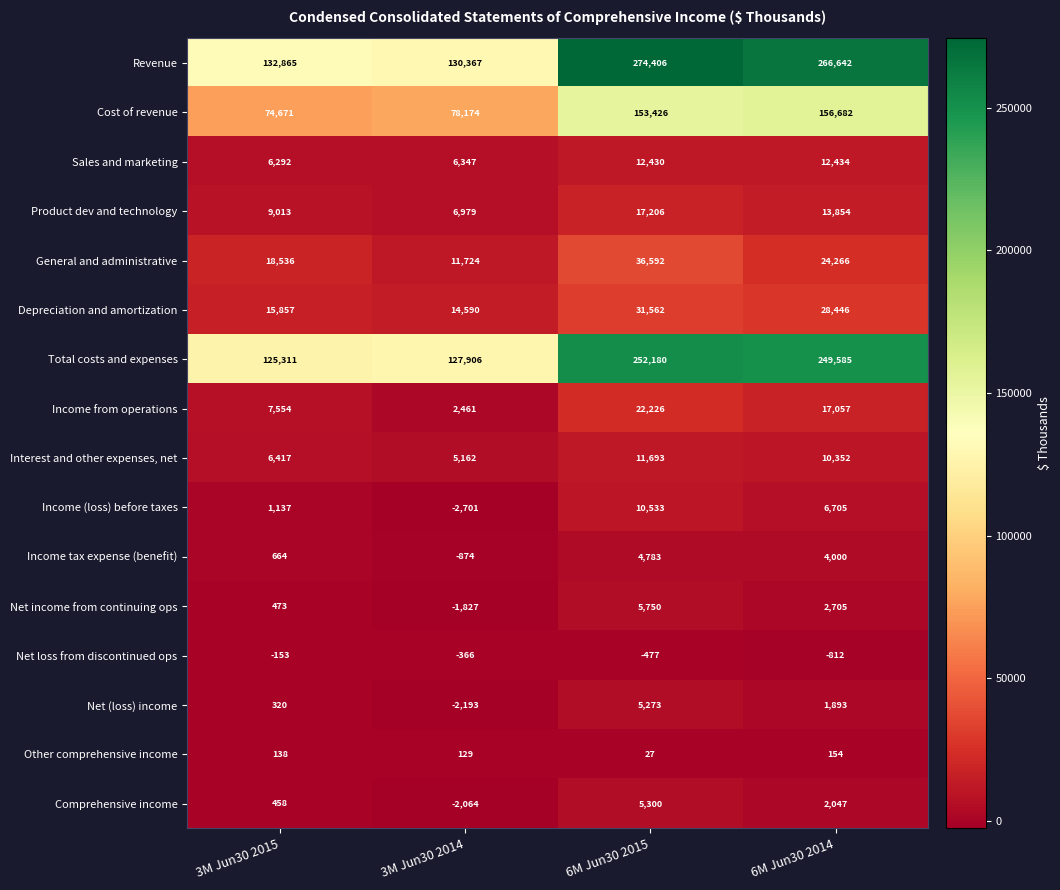

What is the sum of all Income (loss) before taxes values?

15674